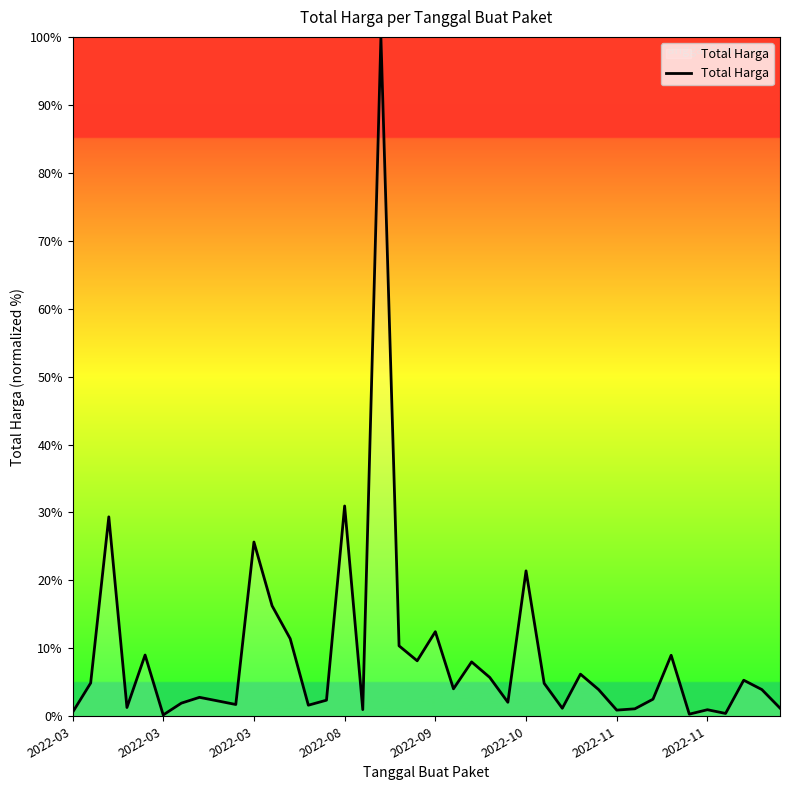

What is the difference between the maximum and minimum values?

99.8